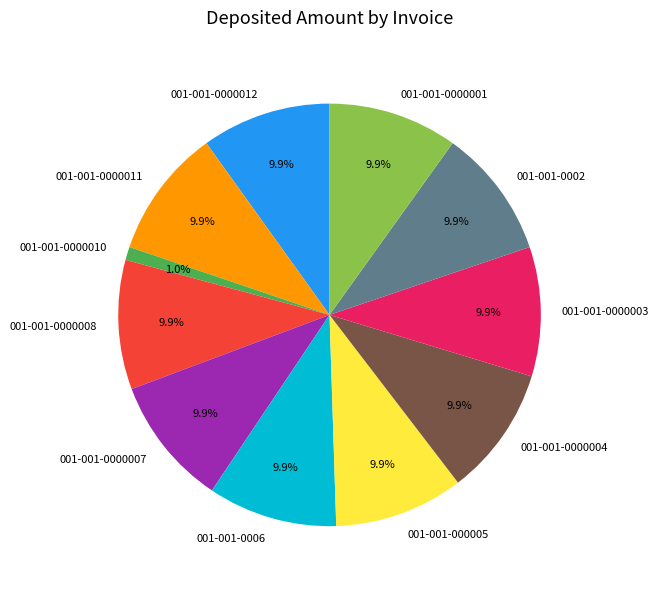

Approximately how many times larger is the value at 001-001-0002 compared to 001-001-0000004?

1.0